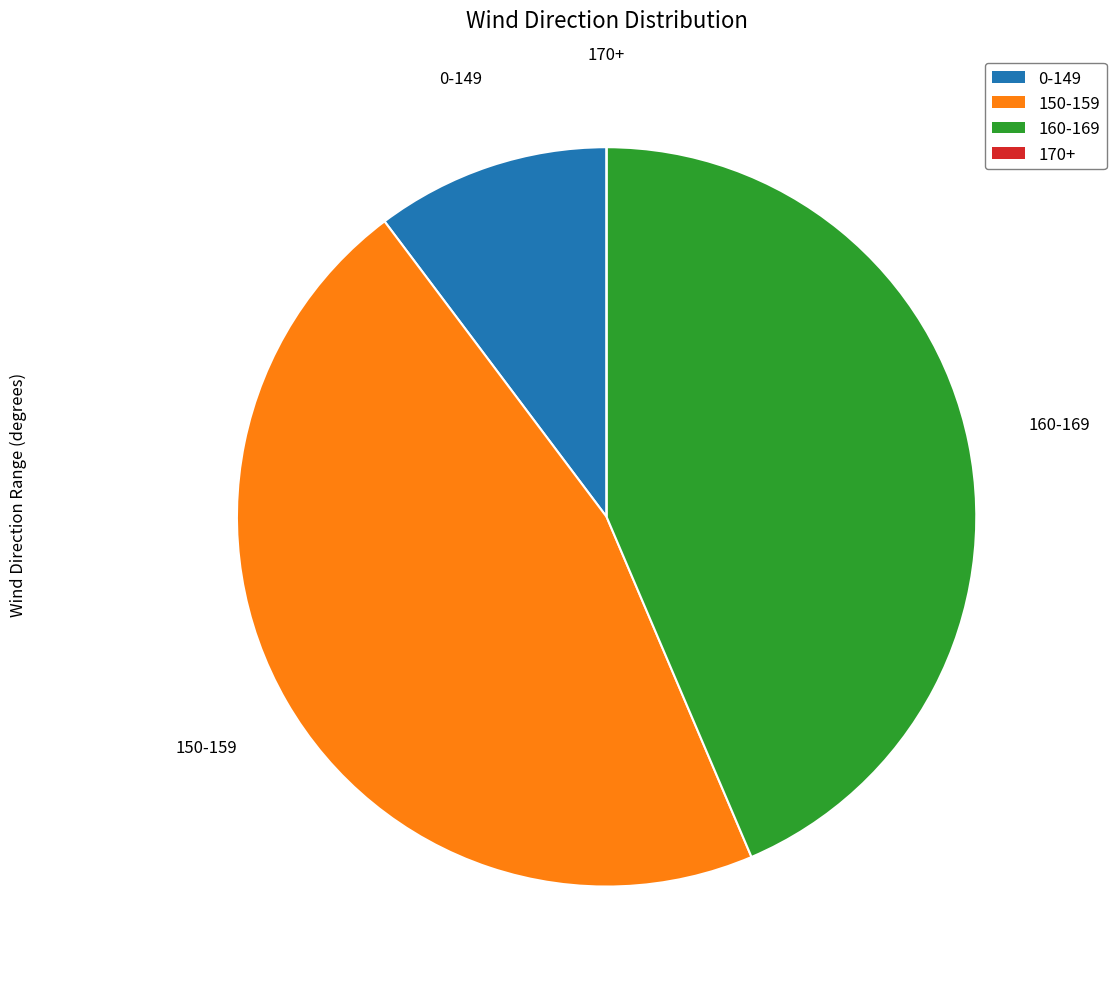

Is there a majority slice in this chart?

No